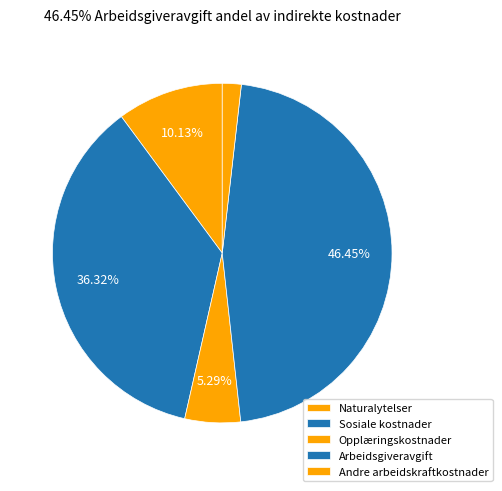

To the nearest percent, what is the average slice percentage?

20%